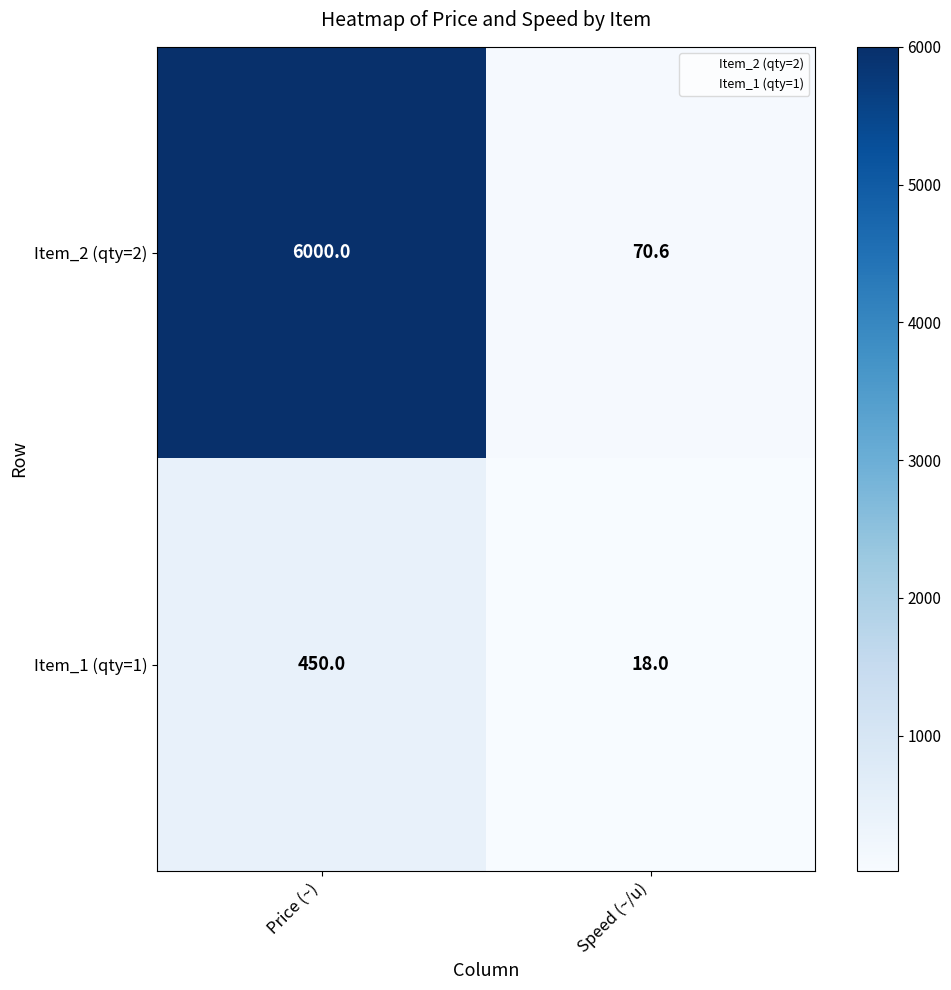

Which category has the lowest value across all series?

Speed (~/u)